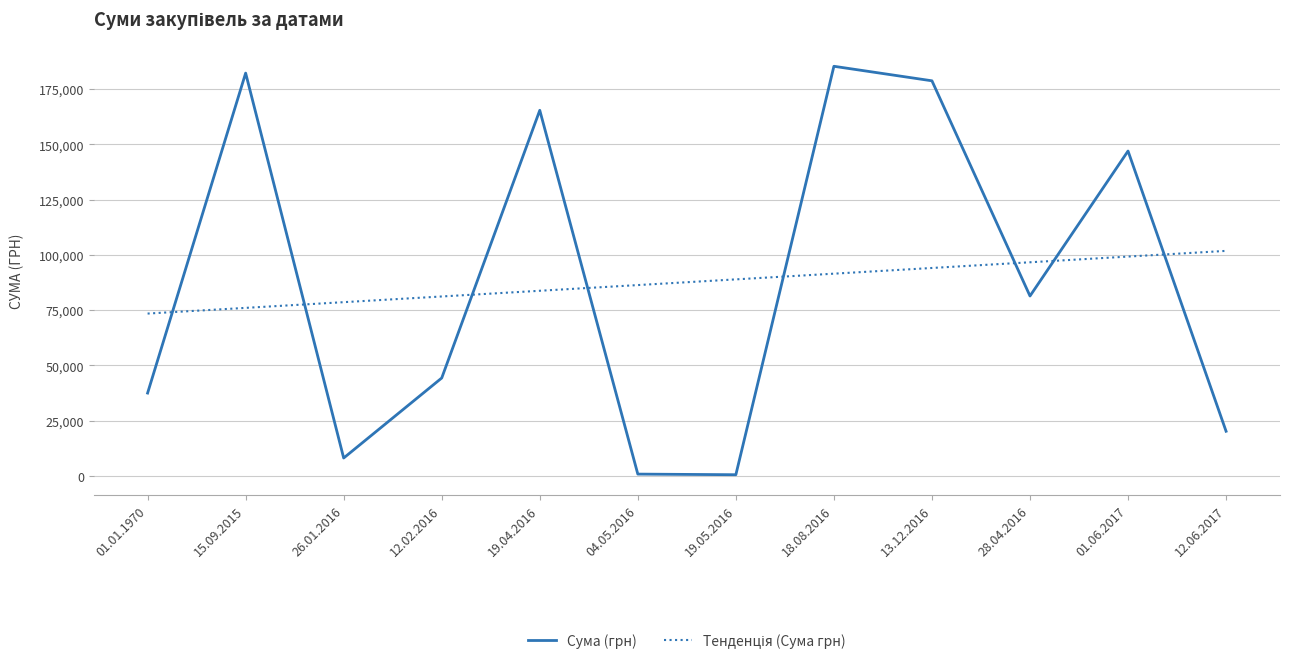

Which series changed the most between 01.01.1970 and 15.09.2015?

Сума (грн)